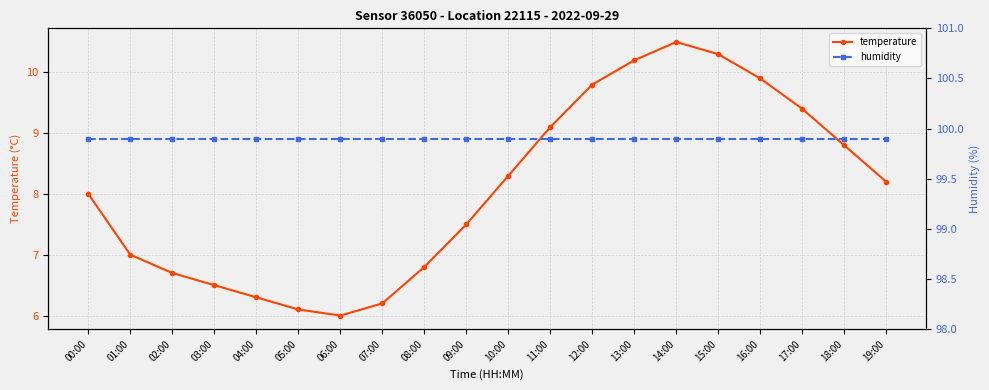

What are all the series names shown in the legend?

temperature, humidity